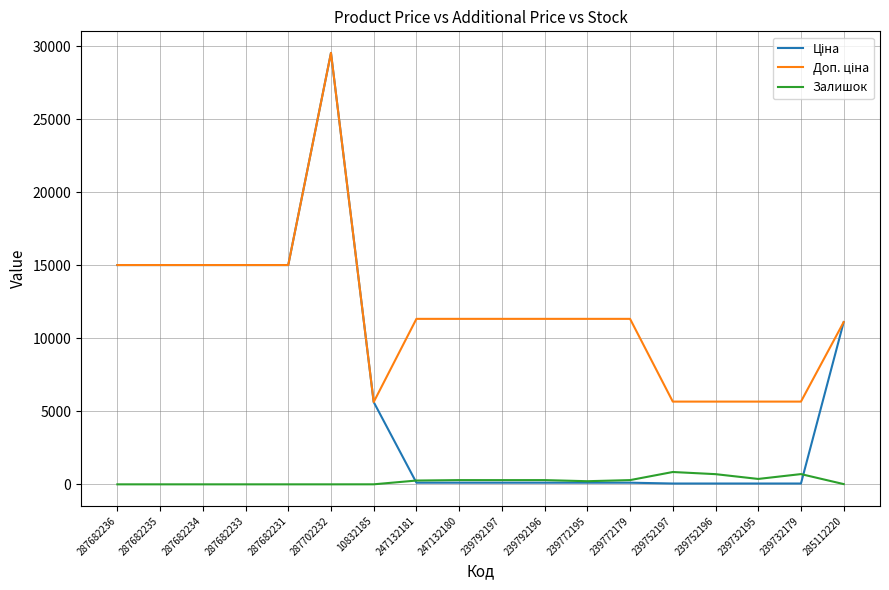

How many categories are shown in the chart?

18